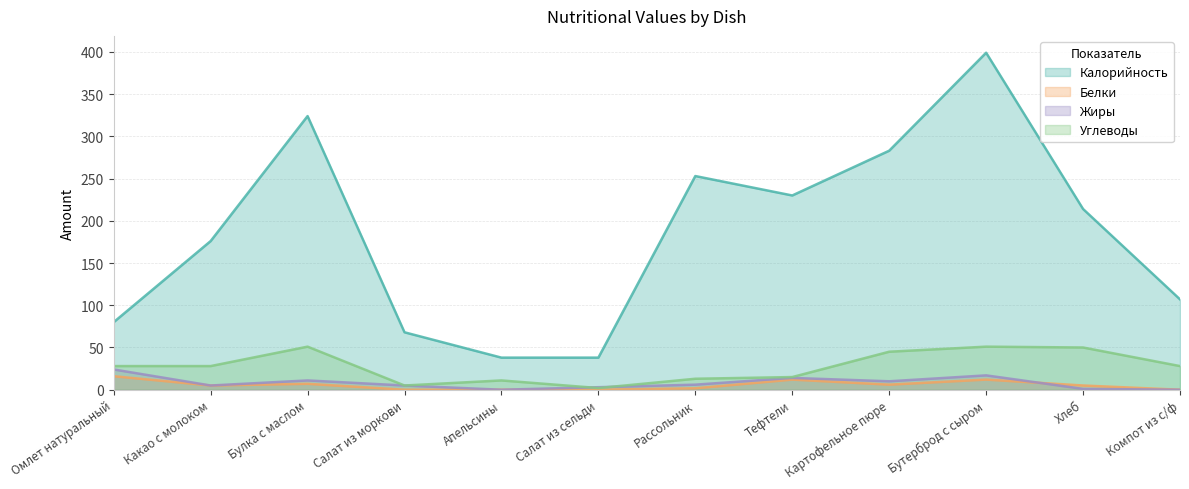

What is the sum of the Углеводы values at Тефтели and Салат из сельди?

17.0